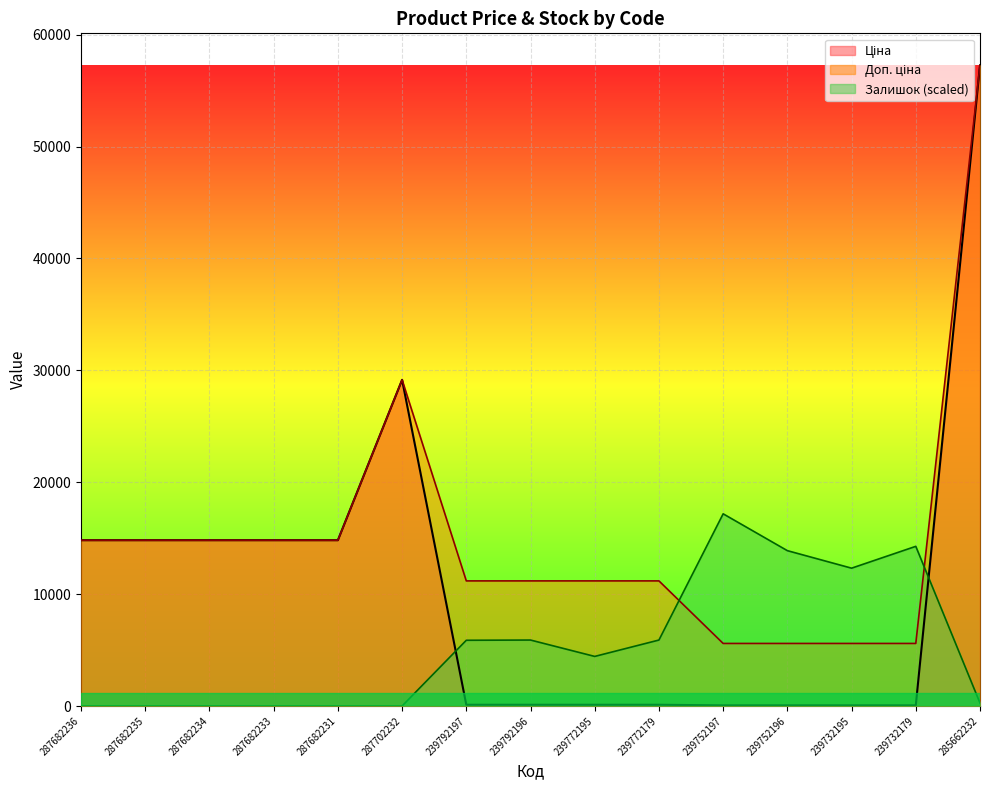

What is the spread (max minus min) of values at 239732179?

14214.5